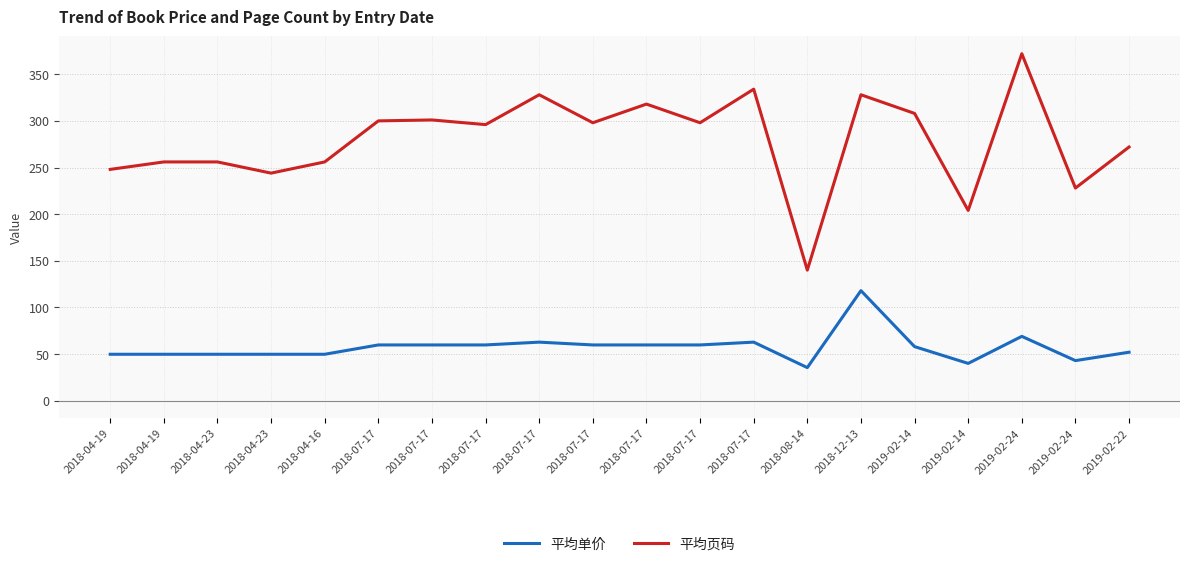

Does the chart display data point markers on the line(s)?

No